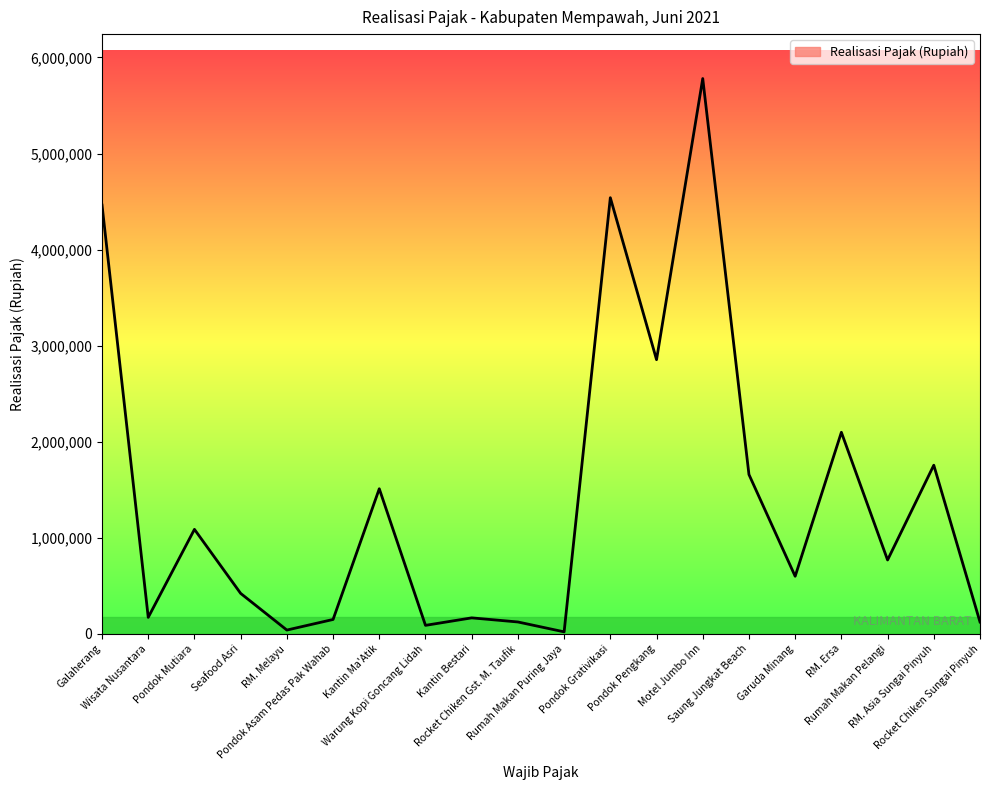

What is the minimum value shown in the chart?

21100